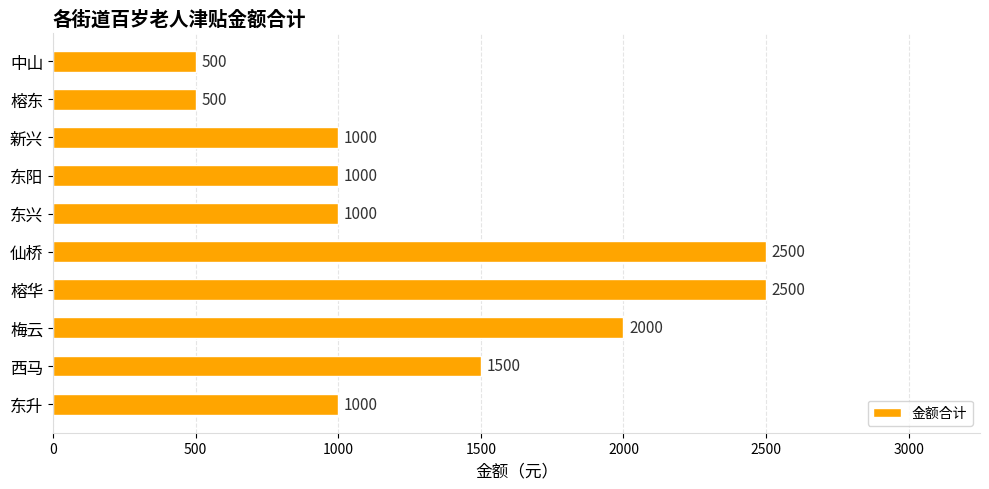

What is the greatest value displayed?

2500